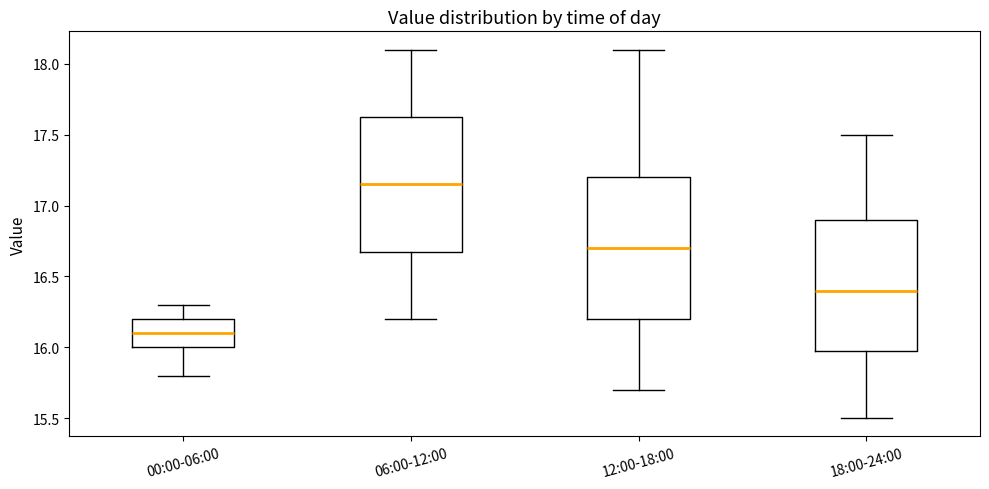

Reading left to right, read every box against the y-axis: the position of its median line, the range the box covers, and the ends of its whiskers. The values are not printed on the chart, so give them approximately, as read against the axis.

00:00-06:00: median 16.10, box 16.00 to 16.20, whiskers 15.80 to 16.30
06:00-12:00: median 17.15, box 16.70 to 17.65, whiskers 16.20 to 18.10
12:00-18:00: median 16.70, box 16.20 to 17.20, whiskers 15.70 to 18.10
18:00-24:00: median 16.40, box 16.00 to 16.90, whiskers 15.50 to 17.50